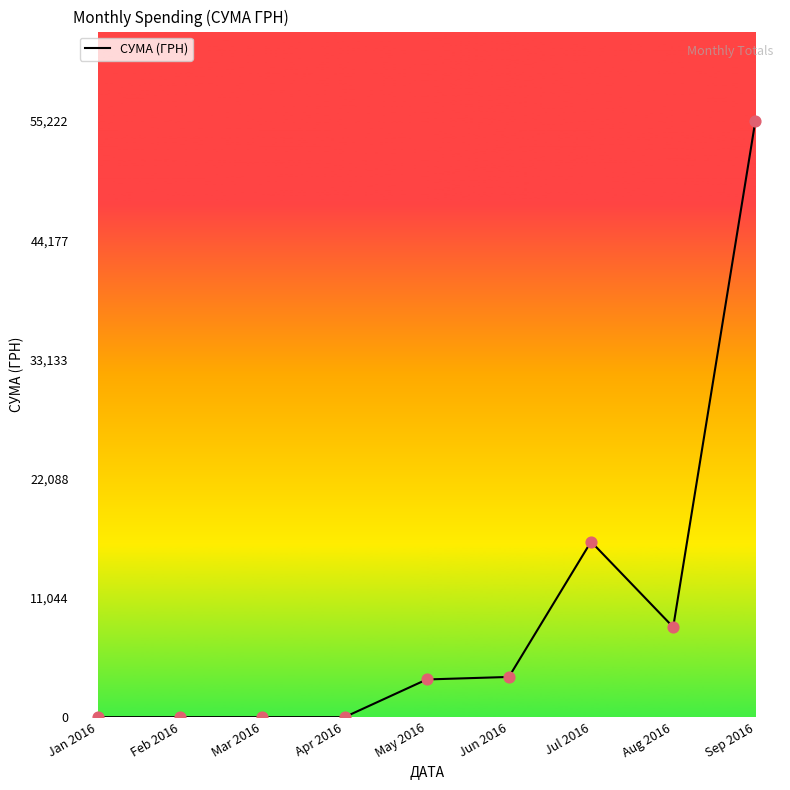

Between Jul 2016 and Aug 2016, which is larger?

Jul 2016